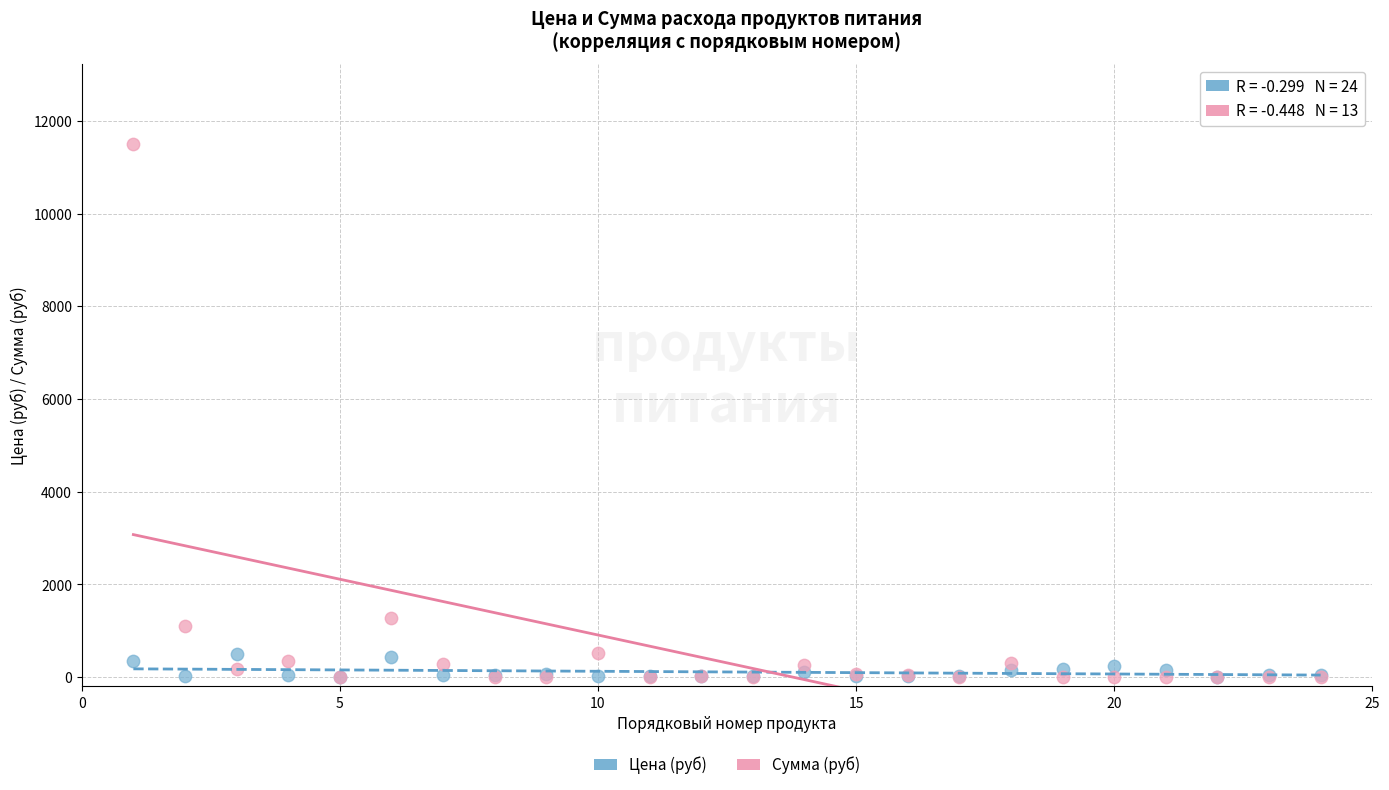

In the Сумма (руб) series, what Y value is closest to 5748?

1281.6